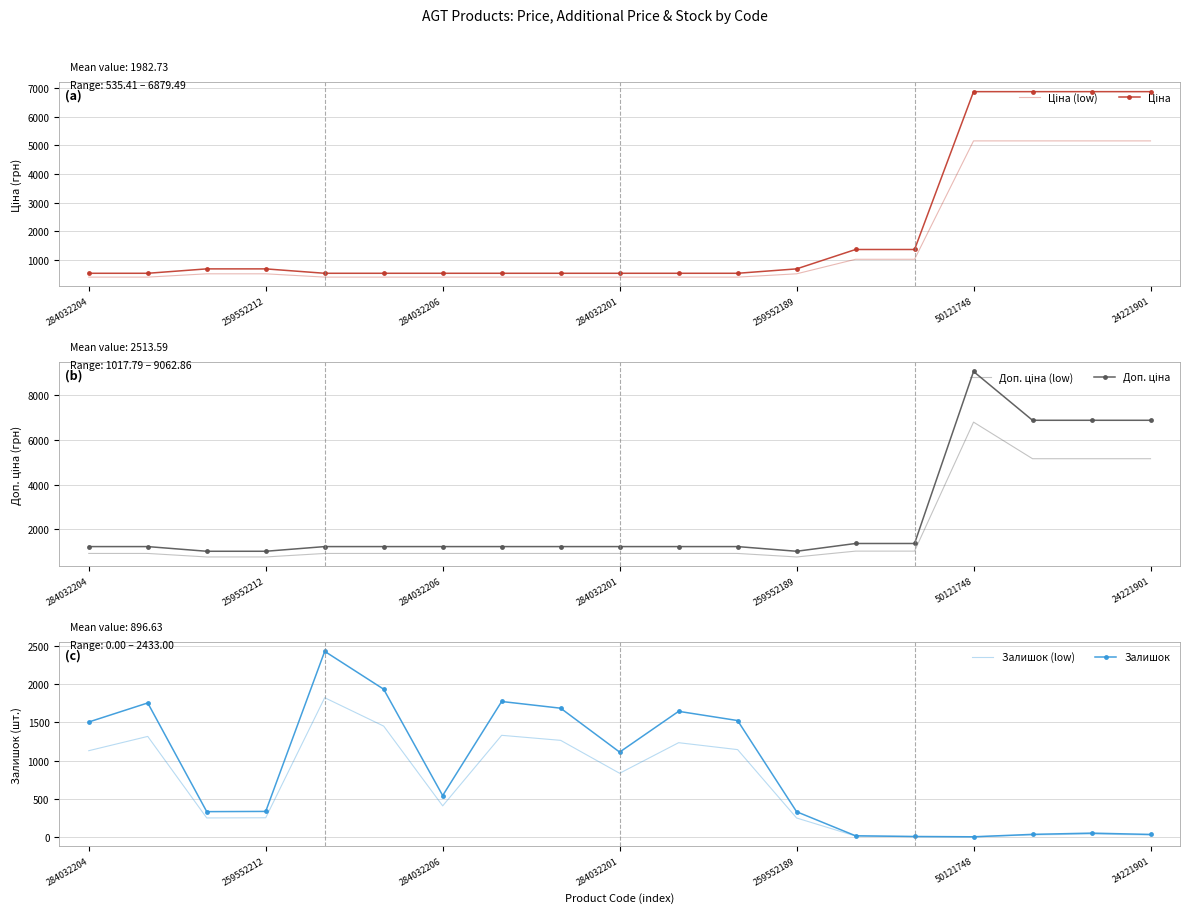

Is it true that Залишок equals 705.6 at 11?

False